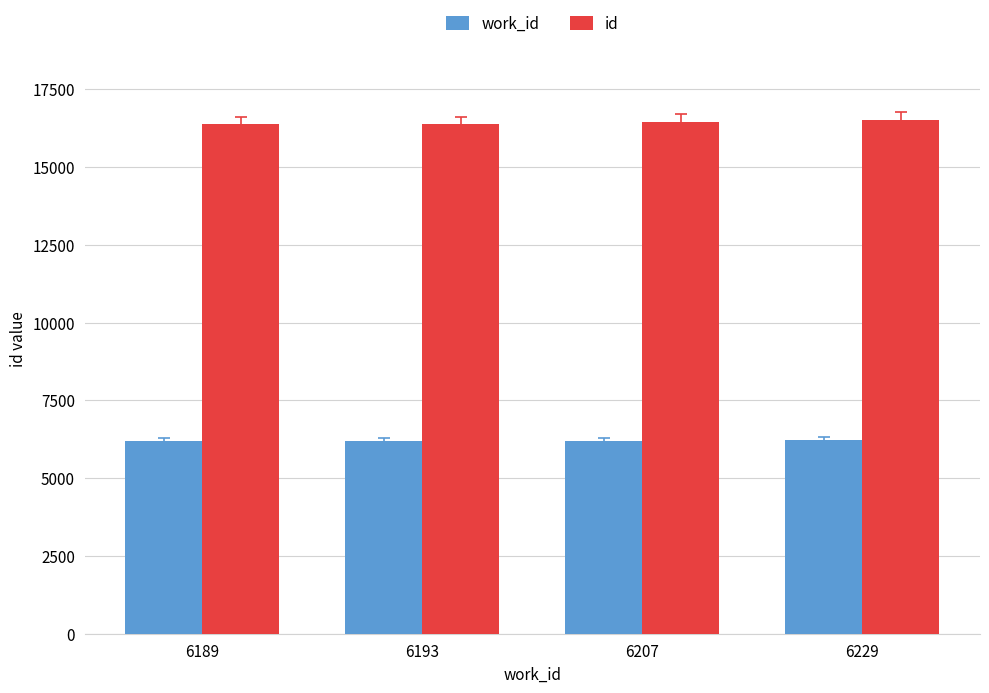

The value of id at 6189 is 6351. True or false?

False